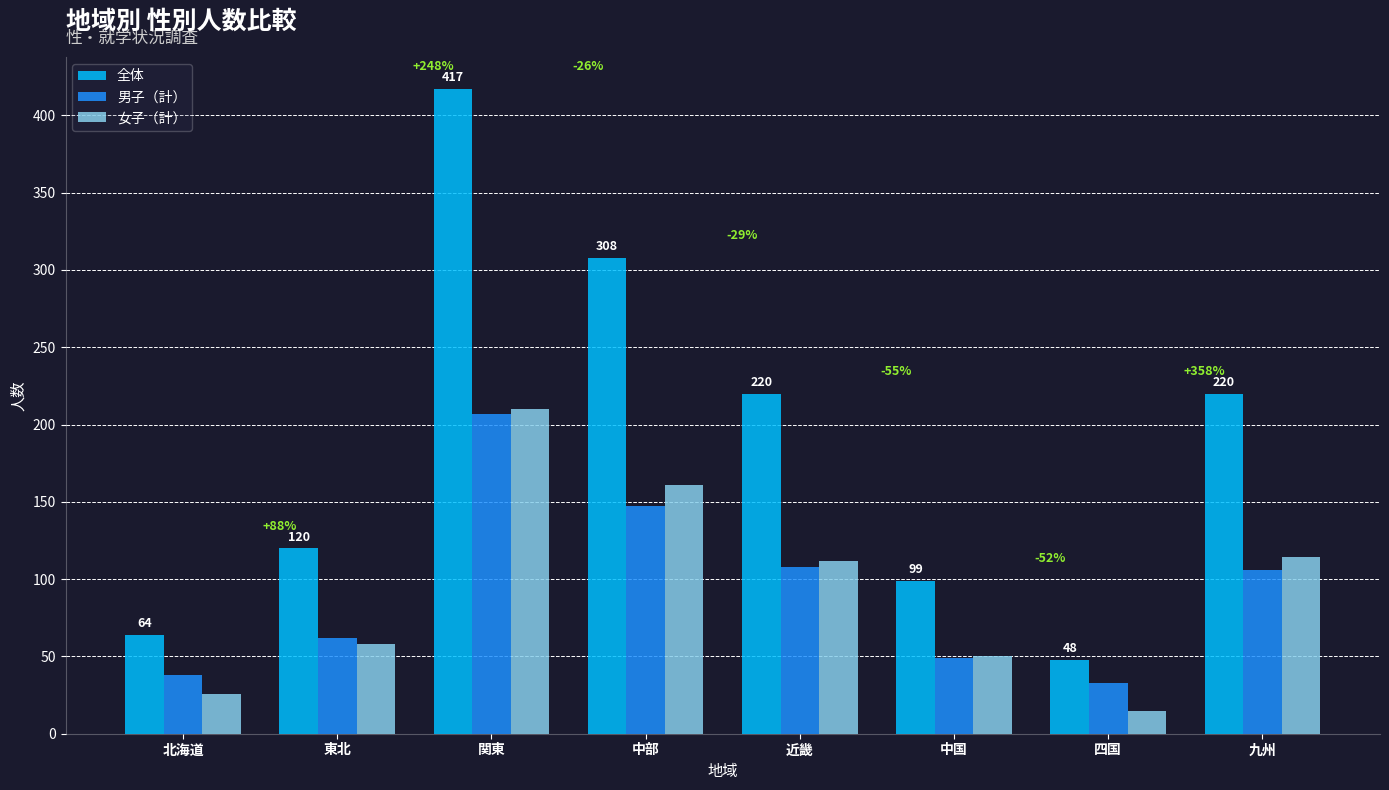

Read the 全体 value at 中部.

308